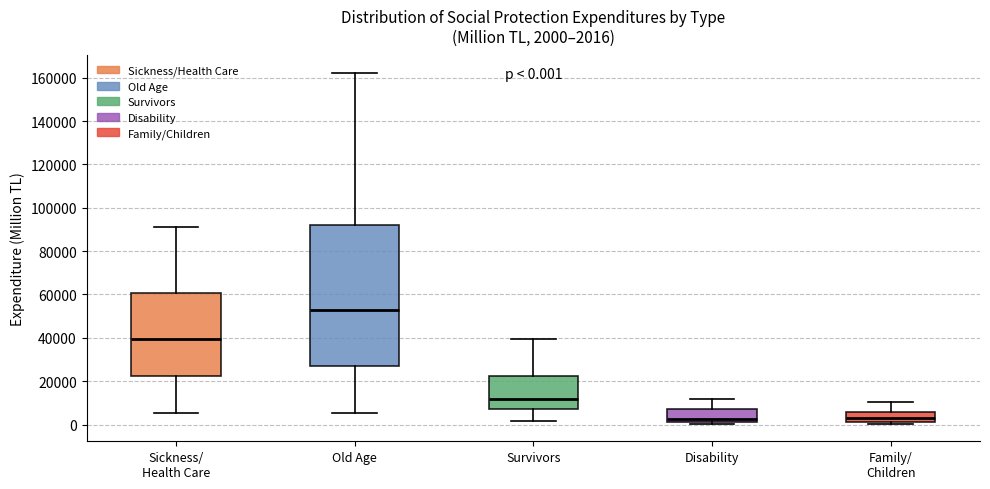

Comparing the boxes themselves (not the whiskers), which one is the tallest?

Old Age